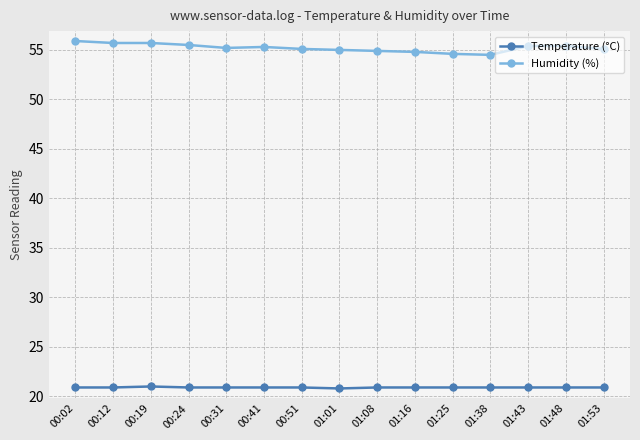

What are all the series names shown in the legend?

Temperature (°C), Humidity (%)